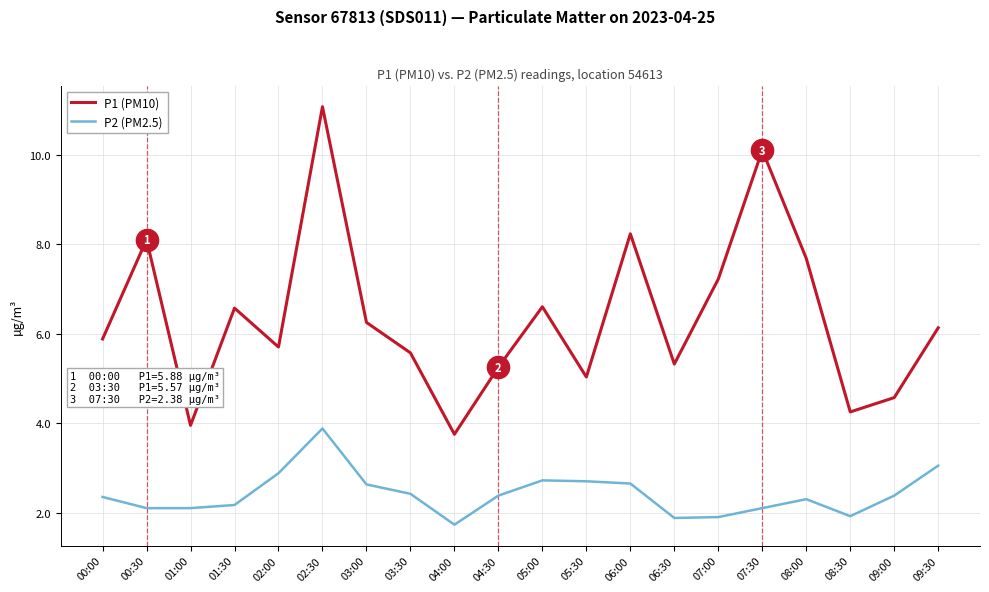

Rank the series by their maximum value, from highest to lowest.

P1 (PM10), P2 (PM2.5)